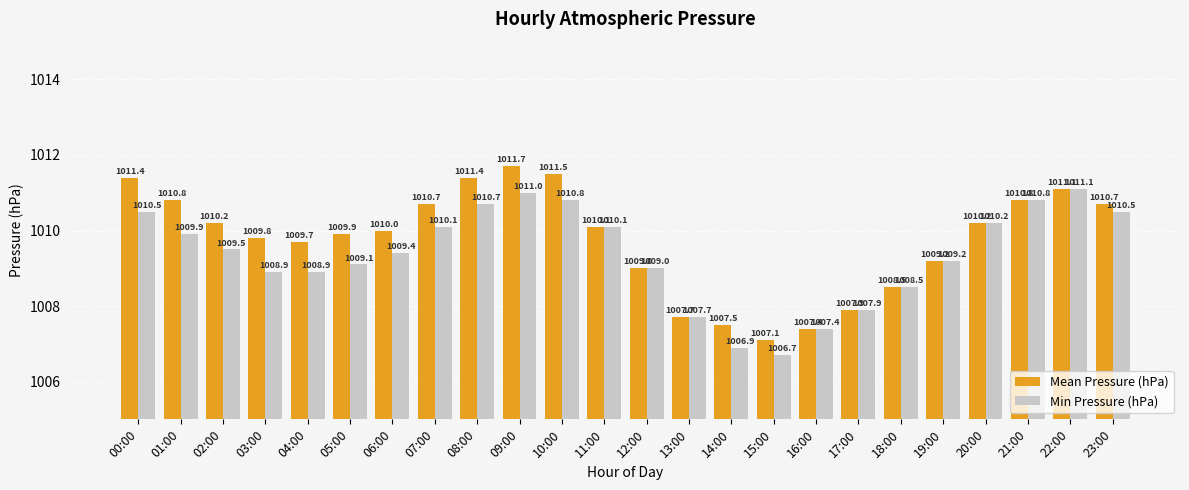

List the series in order of their peak value, highest first.

Mean Pressure (hPa), Min Pressure (hPa)